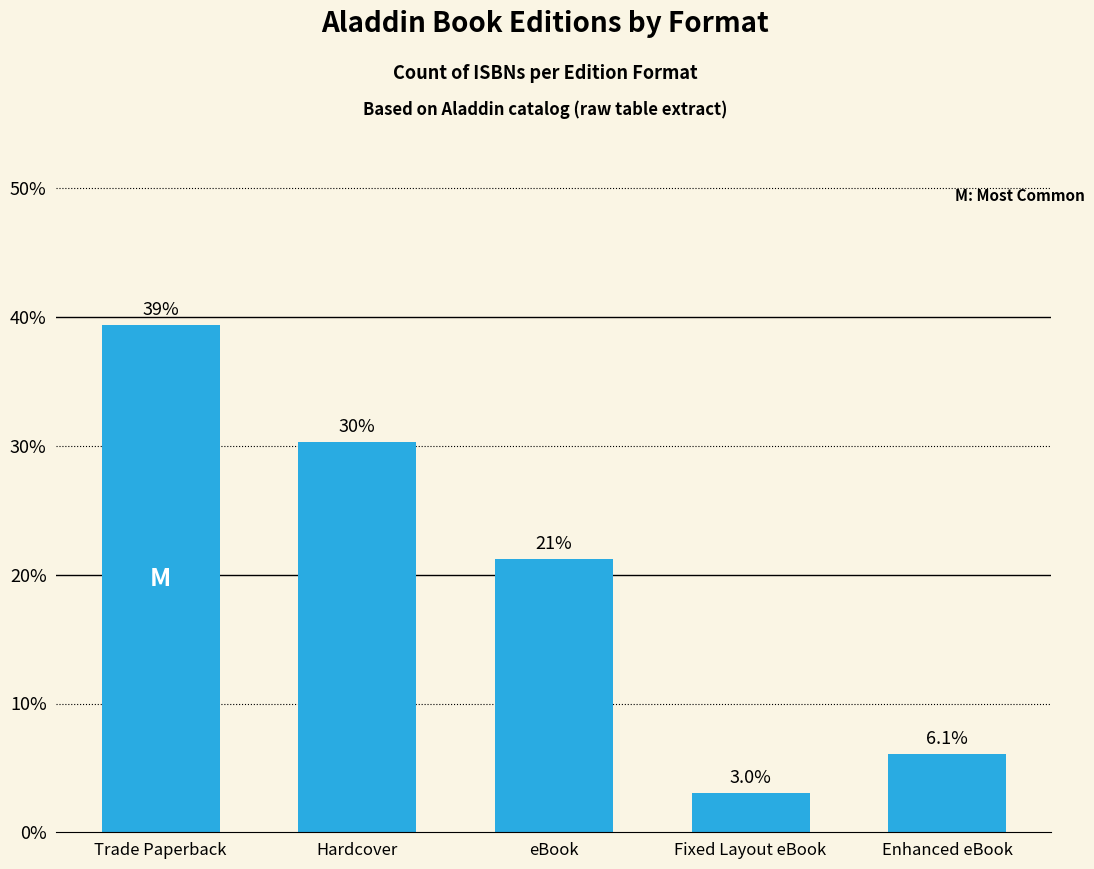

What is the difference between the maximum and minimum values?

36.4